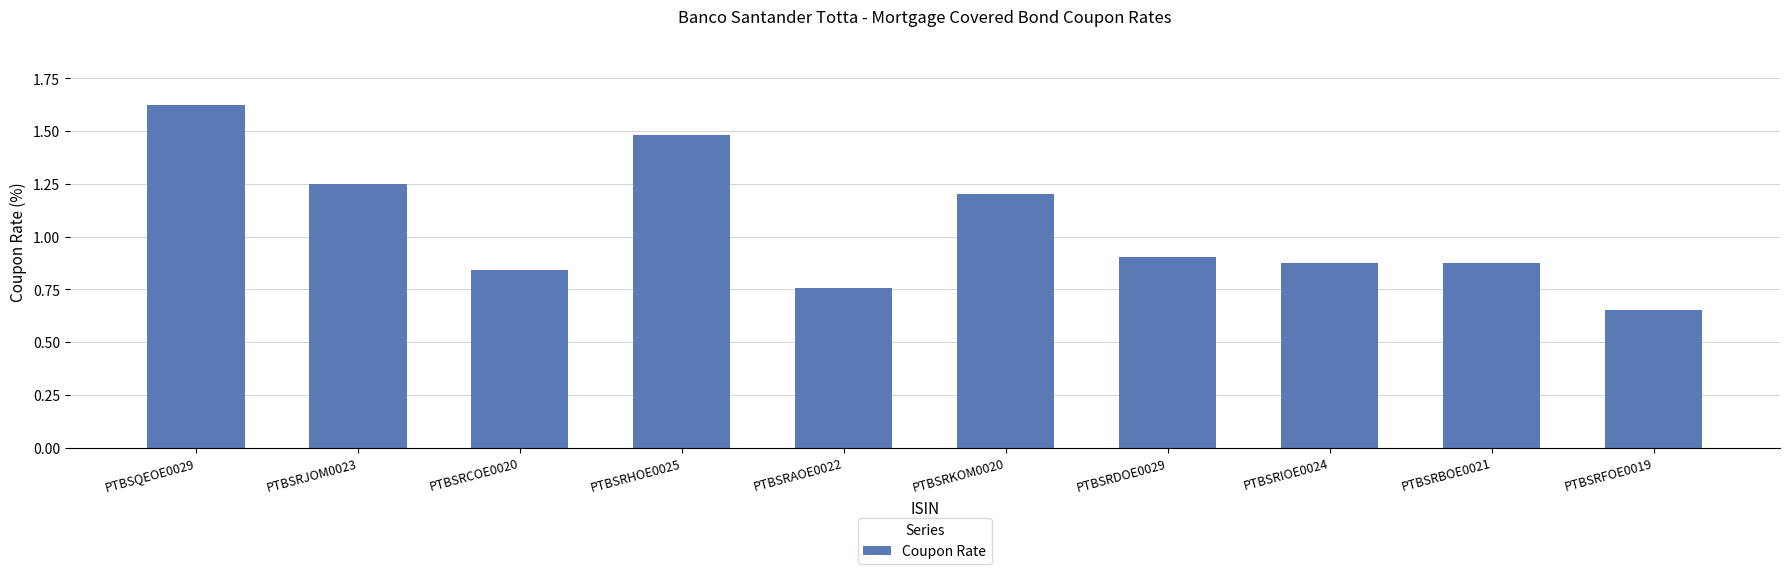

Which category has the lowest value across all series?

PTBSRFOE0019